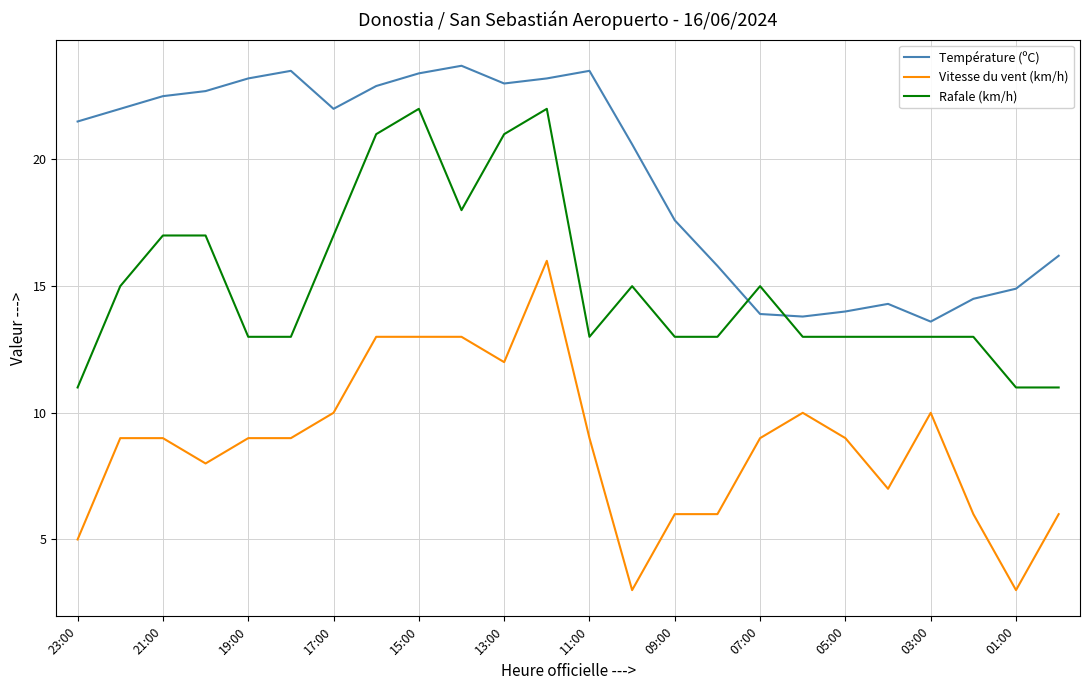

Reading right to left, what are all the values shown in this chart?

Température (ºC): 16.2	14.9	14.5	13.6	14.3	14.0	13.8	13.9	15.8	17.6	20.6	23.5	23.2	23.0	23.7	23.4	22.9	22.0	23.5	23.2	22.7	22.5	22.0	21.5
Vitesse du vent (km/h): 6.0	3.0	6.0	10.0	7.0	9.0	10.0	9.0	6.0	6.0	3.0	9.0	16.0	12.0	13.0	13.0	13.0	10.0	9.0	9.0	8.0	9.0	9.0	5.0
Rafale (km/h): 11.0	11.0	13.0	13.0	13.0	13.0	13.0	15.0	13.0	13.0	15.0	13.0	22.0	21.0	18.0	22.0	21.0	17.0	13.0	13.0	17.0	17.0	15.0	11.0